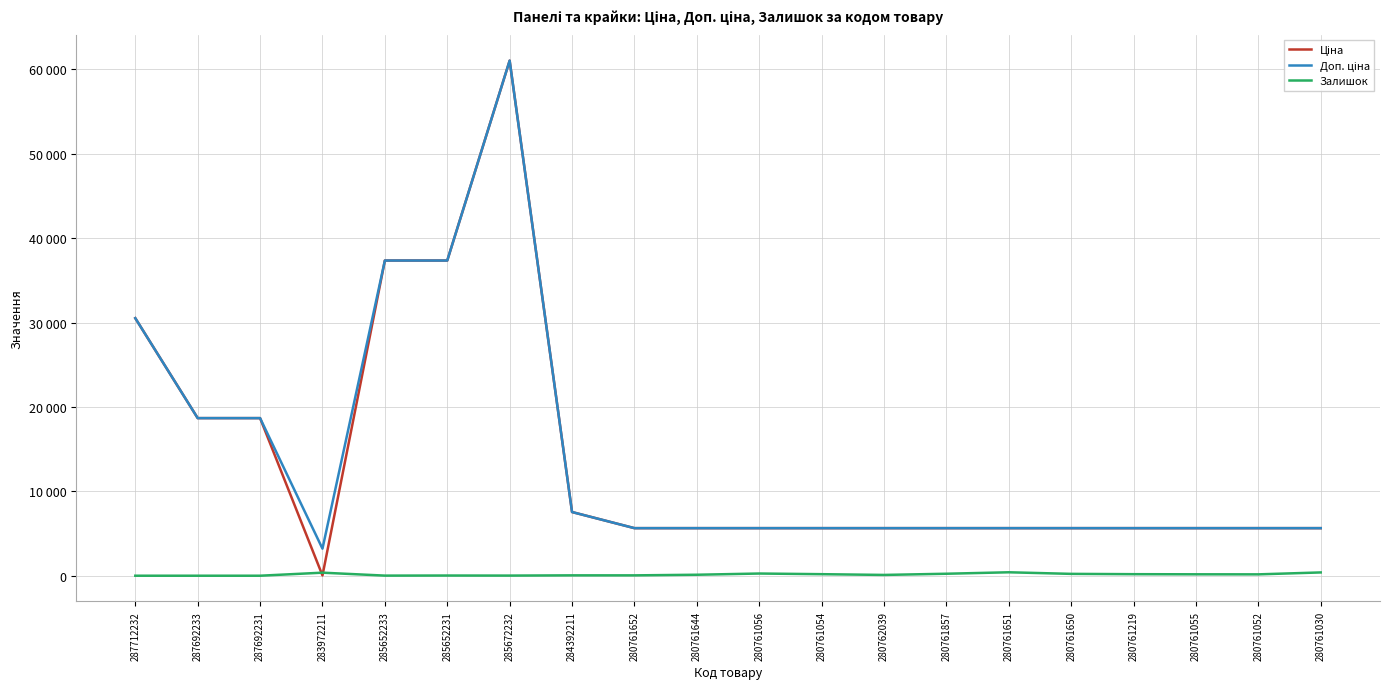

How many intersections are there between Ціна and Залишок?

2